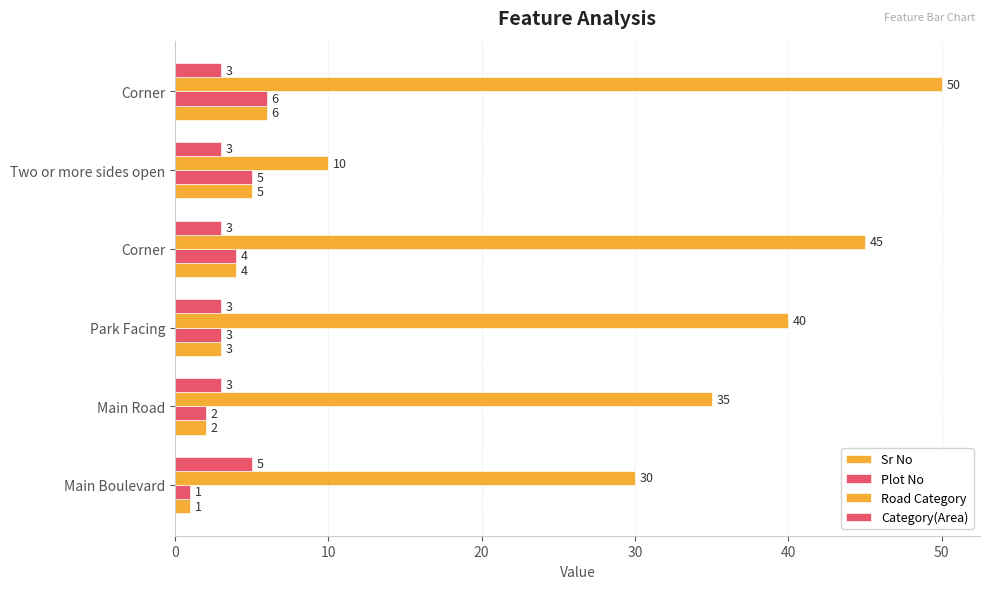

How many series are shown in this chart?

4